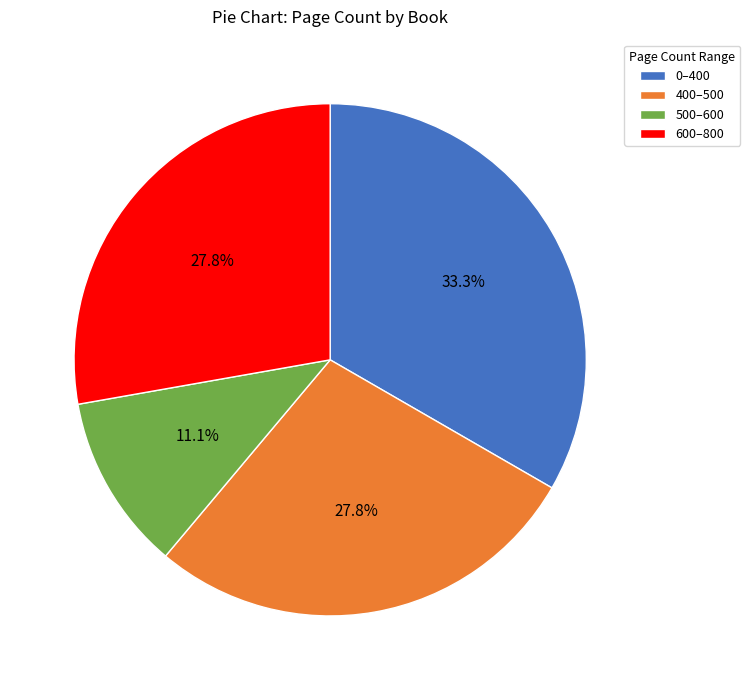

Between 600–800 and 500–600, which is larger?

600–800